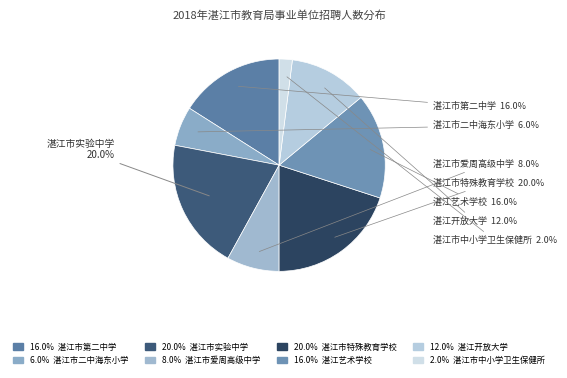

How many segments does this pie chart have?

8